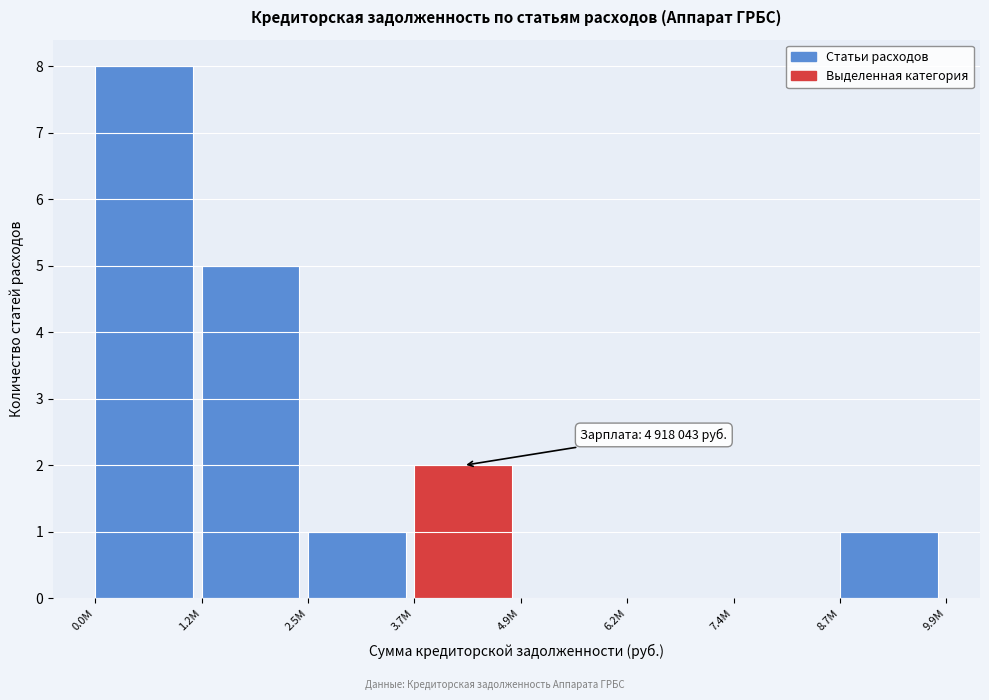

Reading left to right, transcribe all the data shown in this chart.

0.0M=8	1.2M=5	2.5M=1	3.7M=2	4.9M=0	6.2M=0	7.4M=0	8.7M=1